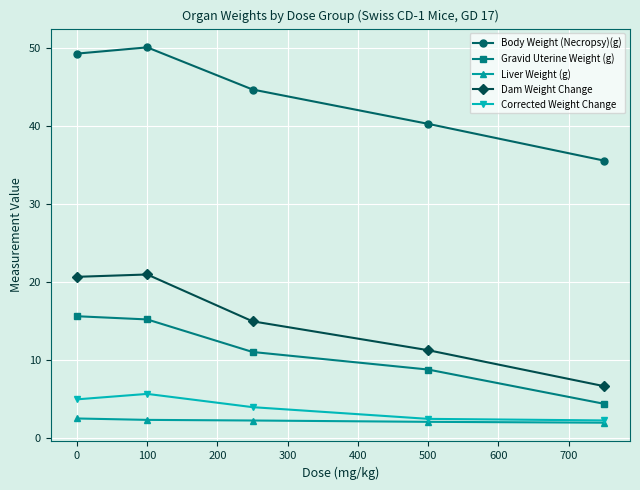

Which series has the largest total across all categories?

Body Weight (Necropsy)(g)